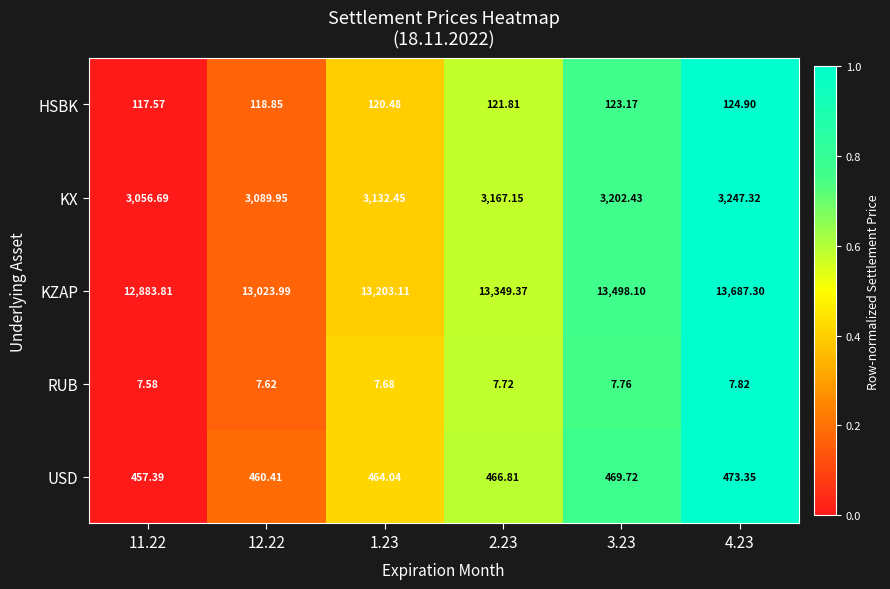

Is the value of HSBK at 1.23 greater than the value of RUB at 4.23?

Yes